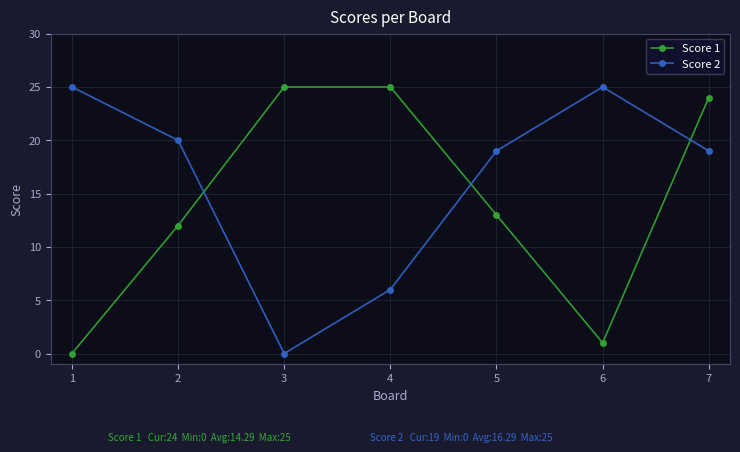

Reading left to right, transcribe all the data shown in this chart.

Score 1: 0	12	25	25	13	1	24
Score 2: 25	20	0	6	19	25	19